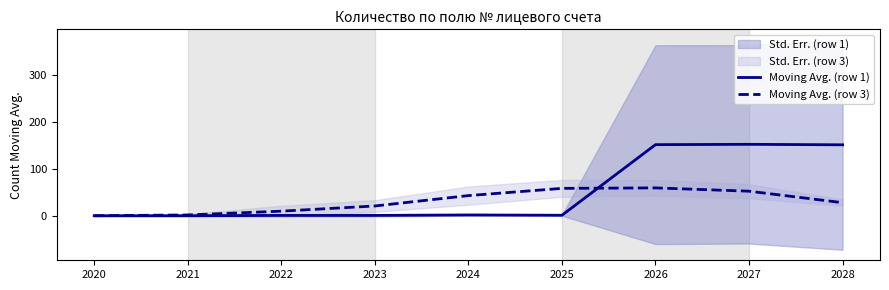

Is it true that Moving Avg. (row 1) equals 1.3 at 2021?

True